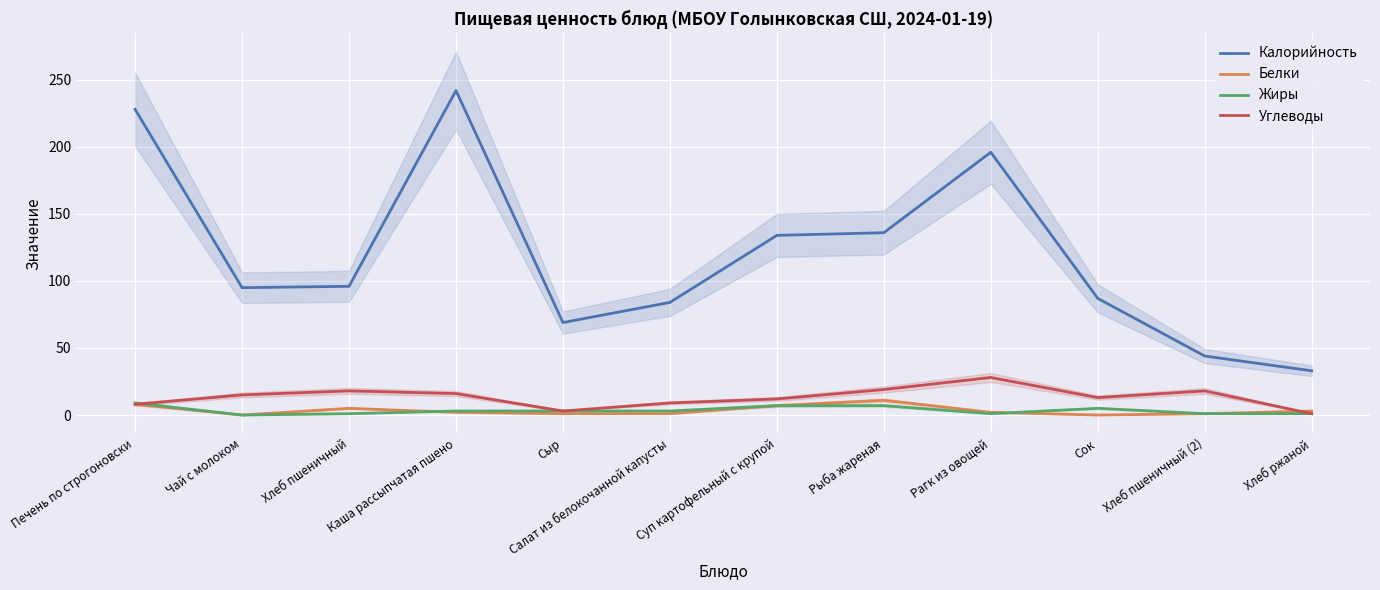

Which has a higher value, Рыба жареная or Сок?

Рыба жареная